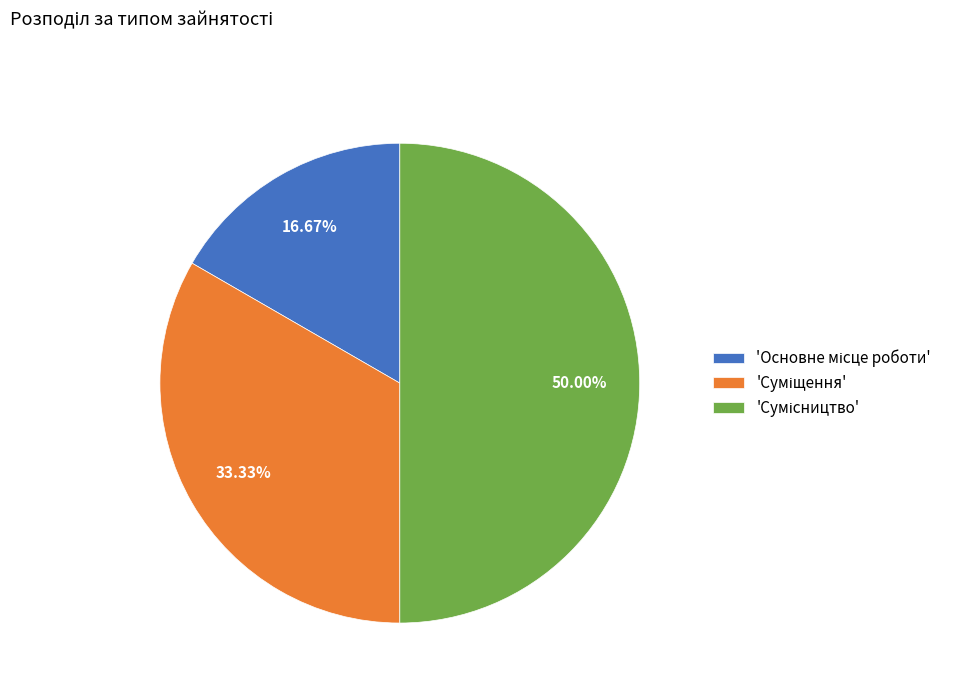

How many segments does this pie chart have?

3